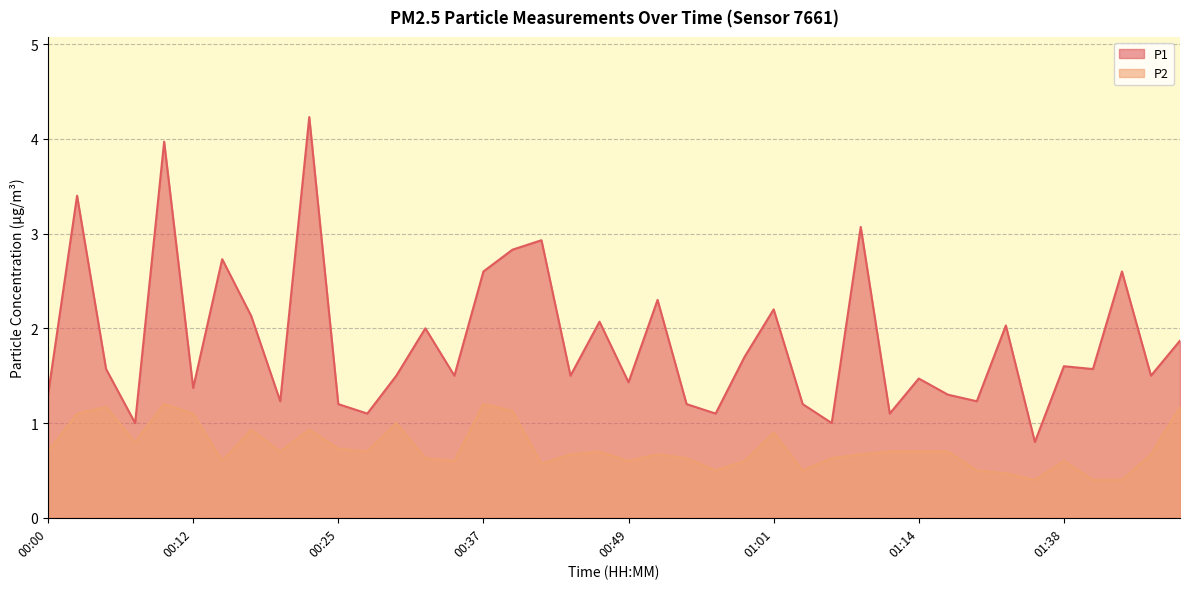

Rank the categories by P2 value from highest to lowest.

00:10, 00:37, 00:05, 01:53, 00:39, 00:03, 00:12, 00:30, 00:17, 00:22, 01:01, 00:08, 00:25, 00:00, 00:20, 00:27, 00:47, 01:11, 01:14, 01:16, 00:44, 00:52, 01:09, 01:50, 00:32, 00:54, 01:06, 00:15, 00:35, 00:49, 00:59, 01:38, 00:42, 00:57, 01:04, 01:19, 01:27, 01:30, 01:43, 01:48